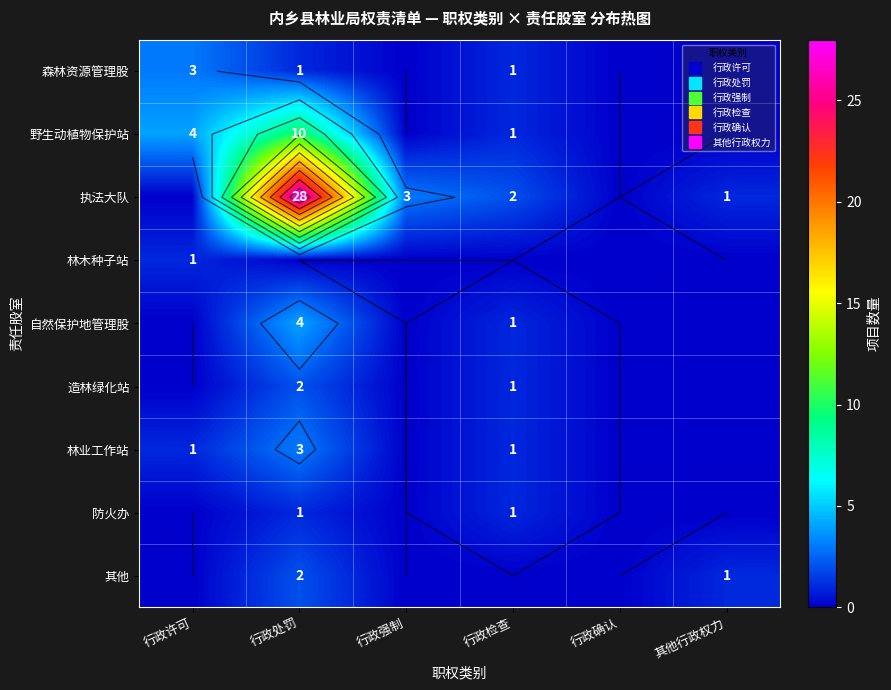

The 森林资源管理股 series shows -1 at 行政确认. True or false?

False